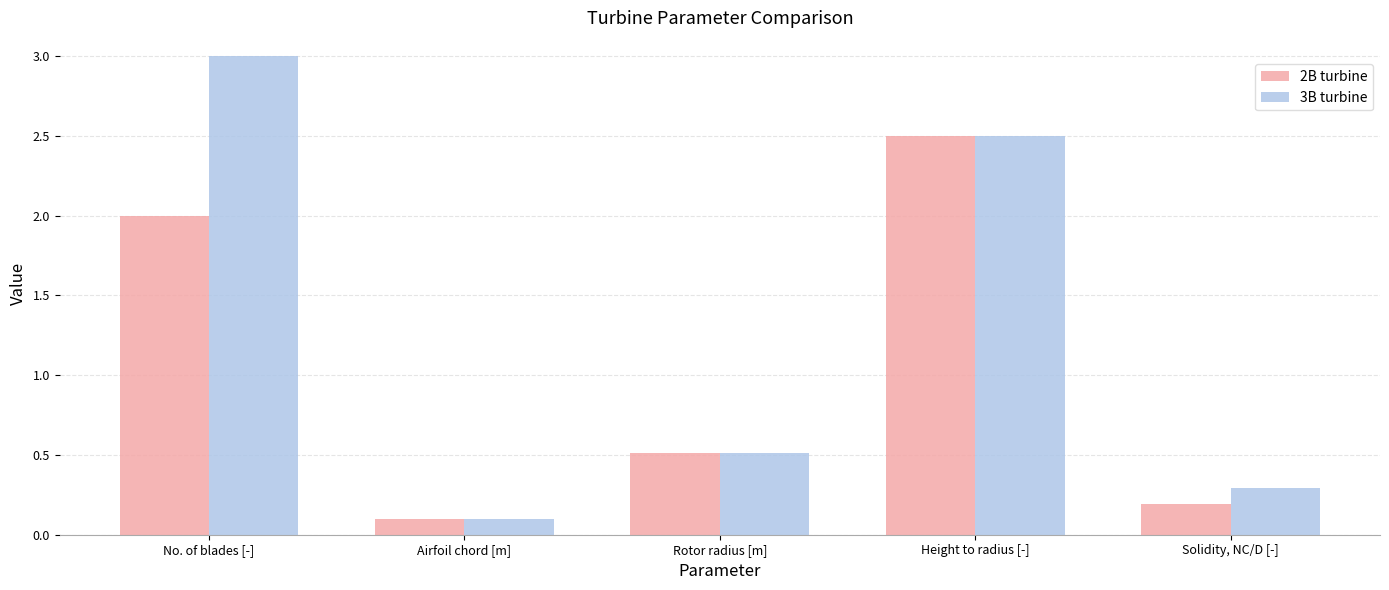

Read the 3B turbine value at Airfoil chord [m].

0.1